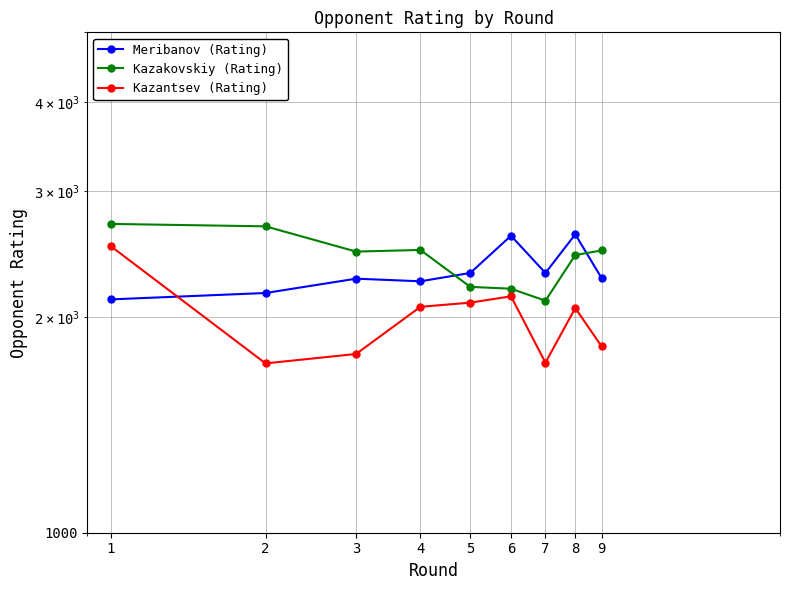

How many times do Kazantsev (Rating) and Meribanov (Rating) cross each other?

1